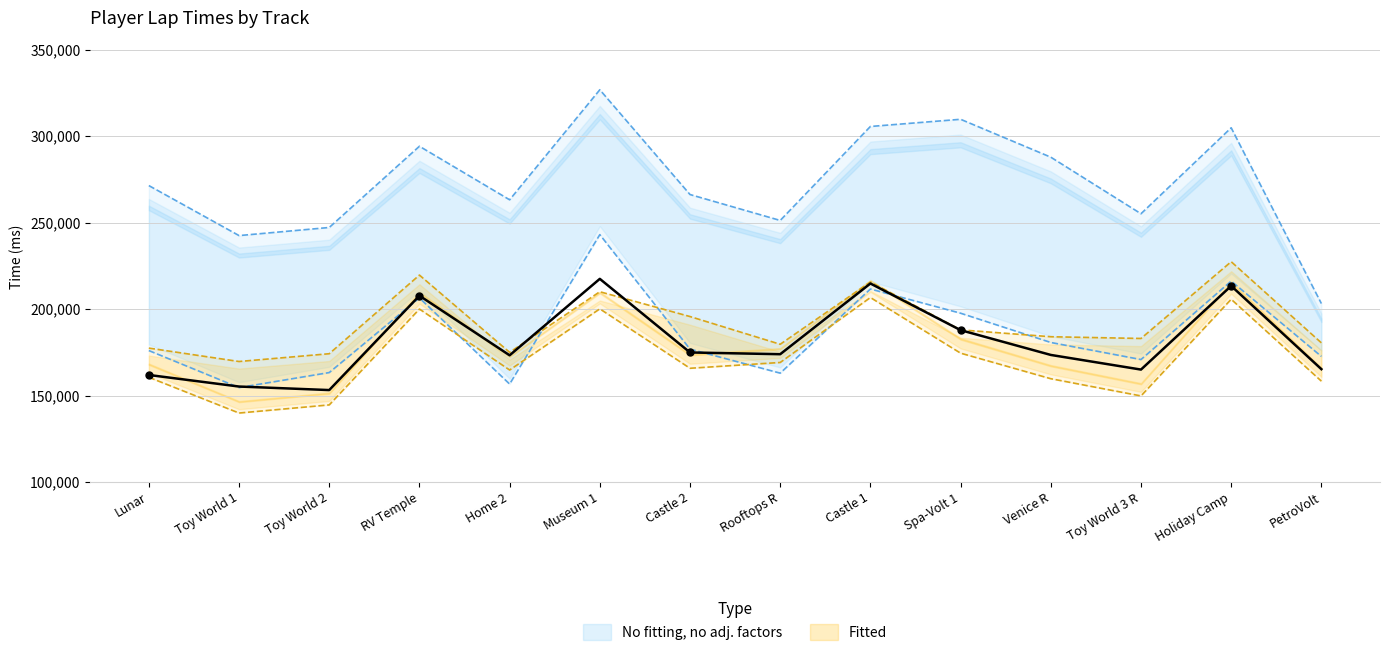

At which category is the sum across all series the highest?

Museum 1